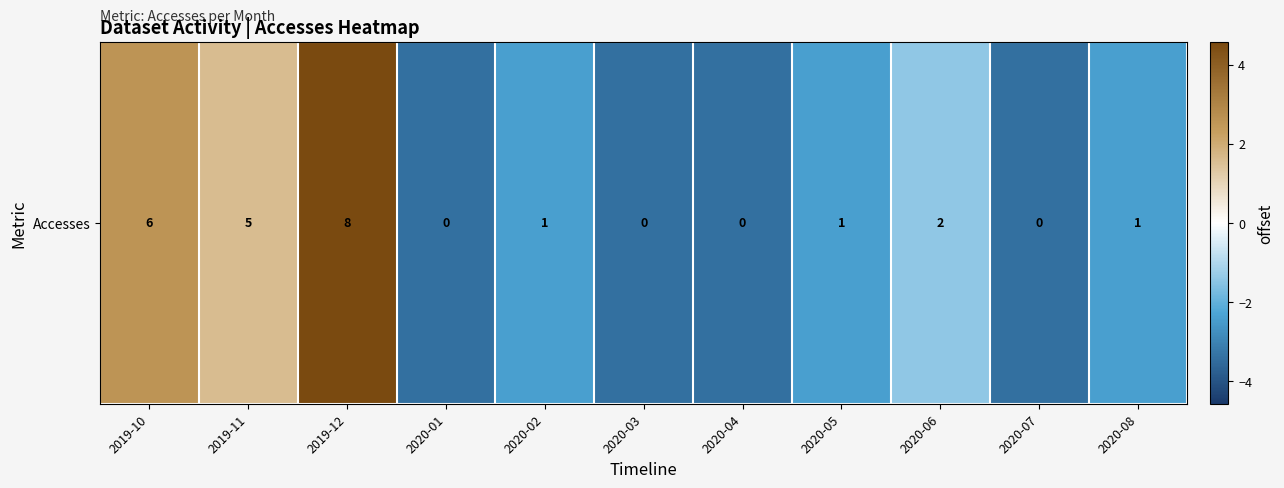

How many values are below zero?

8